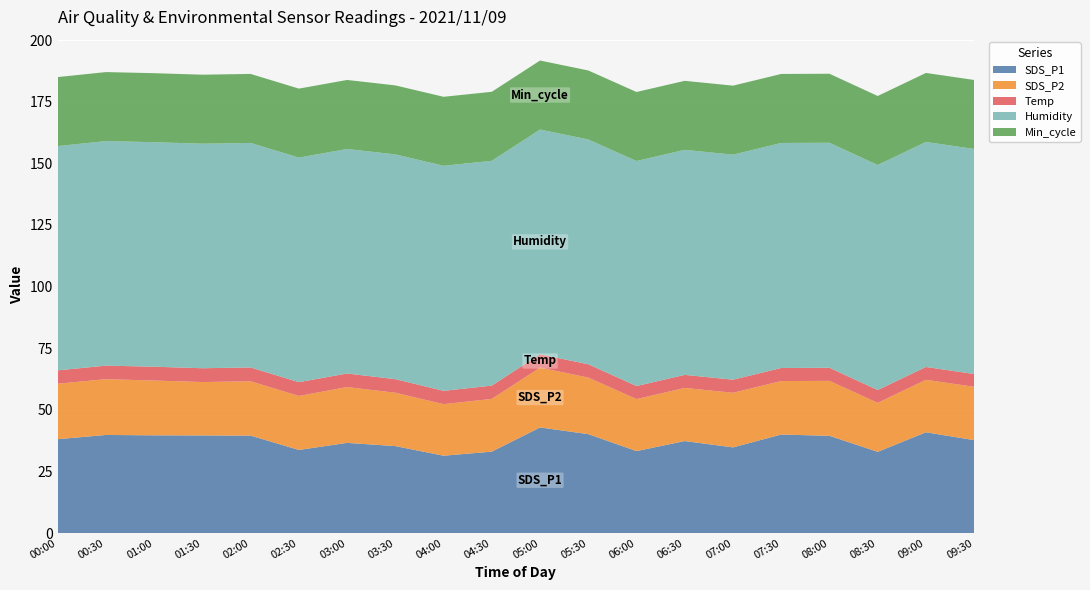

Reading left to right, what are all the values shown in this chart?

SDS_P1: 00:00=38.1	00:30=39.8	01:00=39.6	01:30=39.6	02:00=39.5	02:30=33.7	03:00=36.6	03:30=35.3	04:00=31.4	04:30=33.0	05:00=42.9	05:30=40.1	06:00=33.2	06:30=37.3	07:00=34.8	07:30=40.0	08:00=39.5	08:30=33.0	09:00=40.9	09:30=37.7
SDS_P2: 00:00=22.5	00:30=22.6	01:00=22.2	01:30=21.7	02:00=22.1	02:30=21.9	03:00=22.6	03:30=21.6	04:00=20.9	04:30=21.4	05:00=24.3	05:30=22.9	06:00=21.1	06:30=21.6	07:00=22.2	07:30=21.7	08:00=22.3	08:30=19.9	09:00=21.3	09:30=21.6
Temp: 00:00=5.4	00:30=5.5	01:00=5.6	01:30=5.6	02:00=5.6	02:30=5.6	03:00=5.5	03:30=5.5	04:00=5.4	04:30=5.4	05:00=5.4	05:30=5.4	06:00=5.3	06:30=5.3	07:00=5.3	07:30=5.3	08:00=5.3	08:30=5.2	09:00=5.2	09:30=5.2
Humidity: 00:00=91.0	00:30=91.1	01:00=91.1	01:30=91.1	02:00=91.1	02:30=91.1	03:00=91.1	03:30=91.2	04:00=91.3	04:30=91.2	05:00=91.2	05:30=91.2	06:00=91.3	06:30=91.3	07:00=91.3	07:30=91.3	08:00=91.3	08:30=91.3	09:00=91.3	09:30=91.3
Min_cycle: 00:00=28.0	00:30=28.0	01:00=28.0	01:30=28.0	02:00=28.0	02:30=28.0	03:00=28.0	03:30=28.0	04:00=28.0	04:30=28.0	05:00=28.0	05:30=28.0	06:00=28.0	06:30=28.0	07:00=28.0	07:30=28.0	08:00=28.0	08:30=28.0	09:00=28.0	09:30=28.0